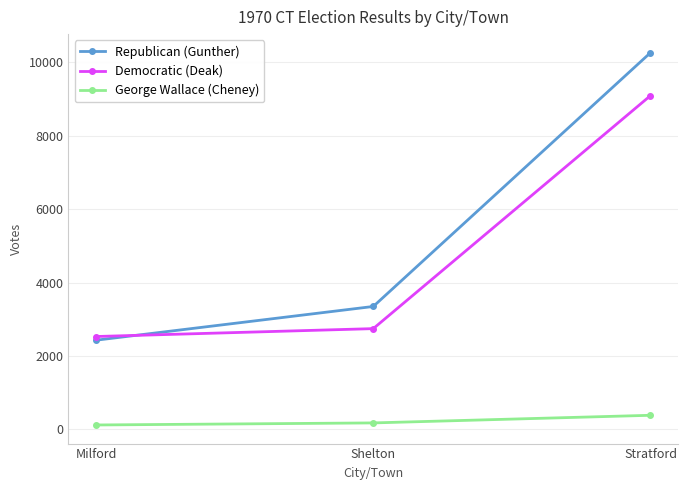

What is the difference between the maximum and second lowest values in the Republican (Gunther) series?

6916